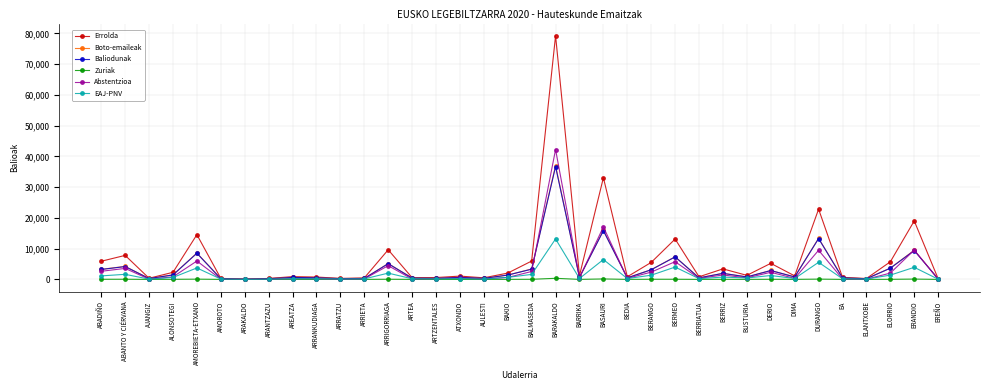

What is the spread (max minus min) of values at BERMEO?

13080